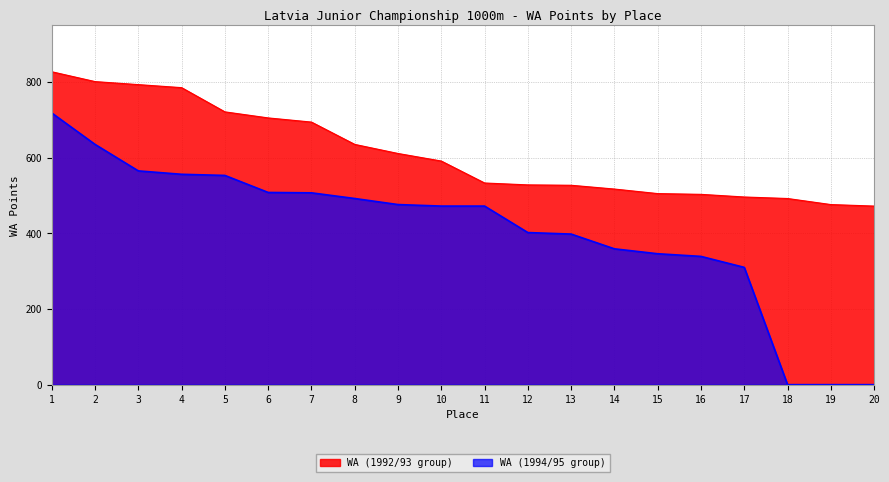

Reading right to left, list all the values displayed in this chart.

WA (1992/93 group): 20=472	19=476	18=492	17=496	16=503	15=505	14=517	13=527	12=528	11=533	10=591	9=611	8=635	7=694	6=705	5=721	4=785	3=793	2=801	1=827
WA (1994/95 group): 20=0	19=0	18=0	17=310	16=339	15=346	14=359	13=398	12=402	11=472	10=472	9=476	8=492	7=507	6=508	5=553	4=556	3=565	2=635	1=718